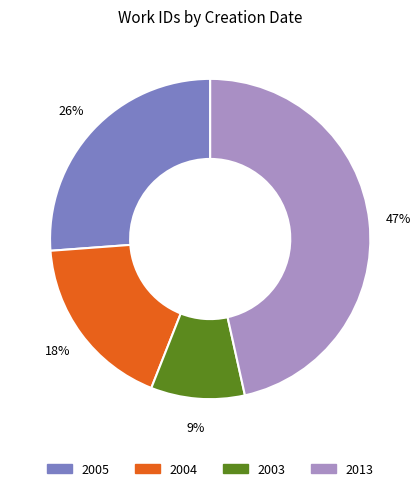

To the nearest percent, what is the average slice percentage?

25%